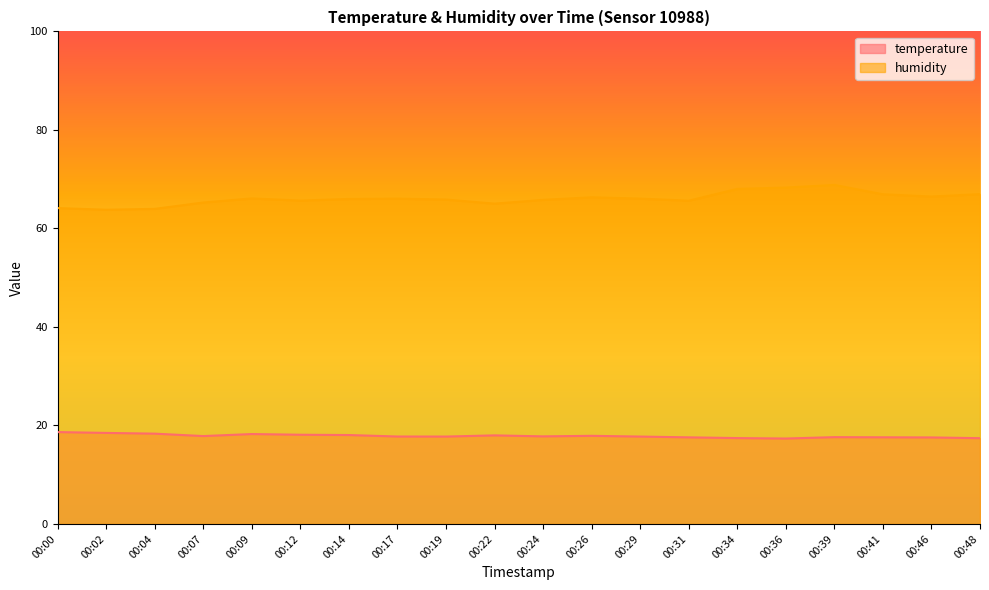

Read the temperature value at 00:22.

18.0